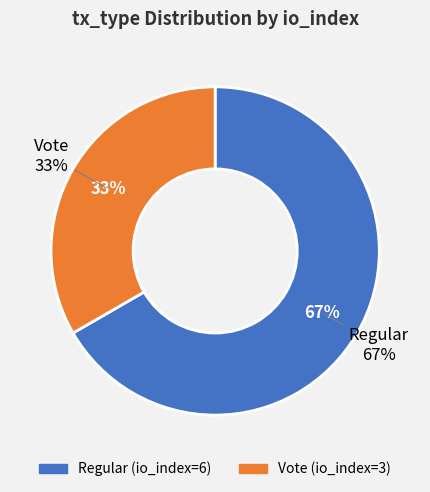

True or false: Vote accounts for 41% of the total.

False